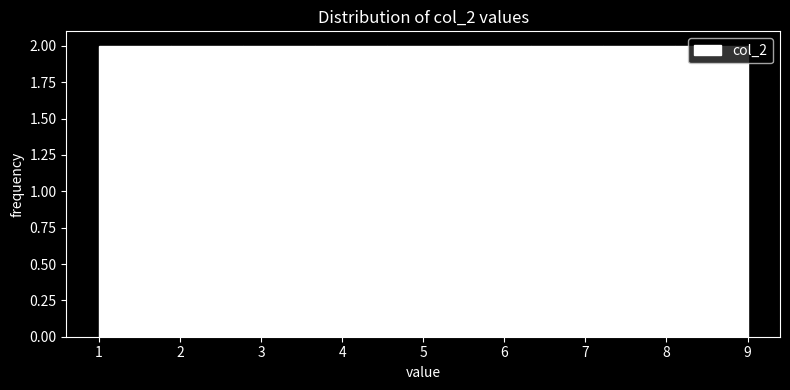

What is the height of the bar covering 1.9 to 2.8 on the x-axis? Neither the bar edges nor the heights are printed on the chart, so give them approximately, as read against the axes.

2